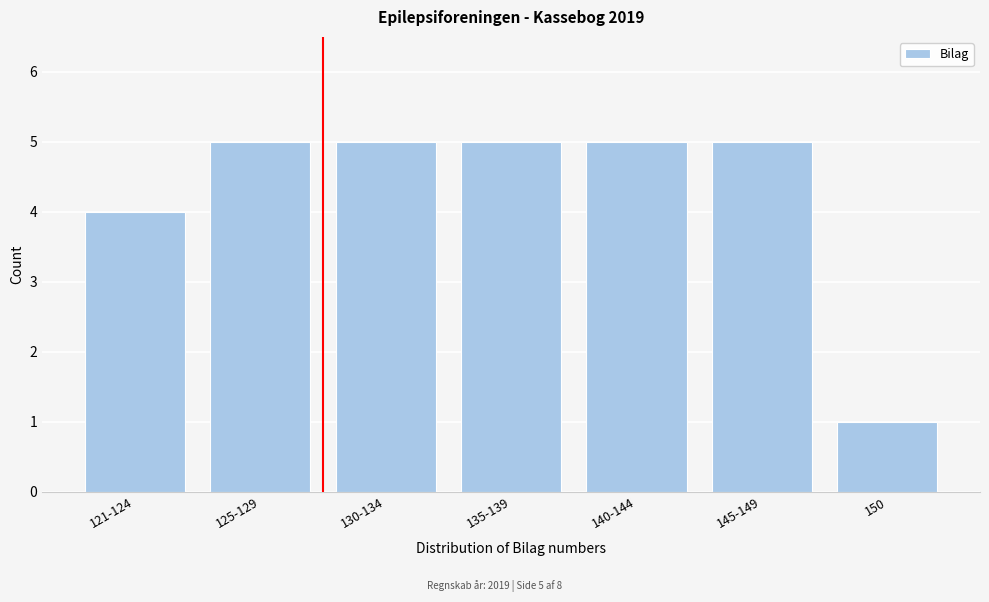

Reading left to right, what are all the values shown in this chart?

4	5	5	5	5	5	1